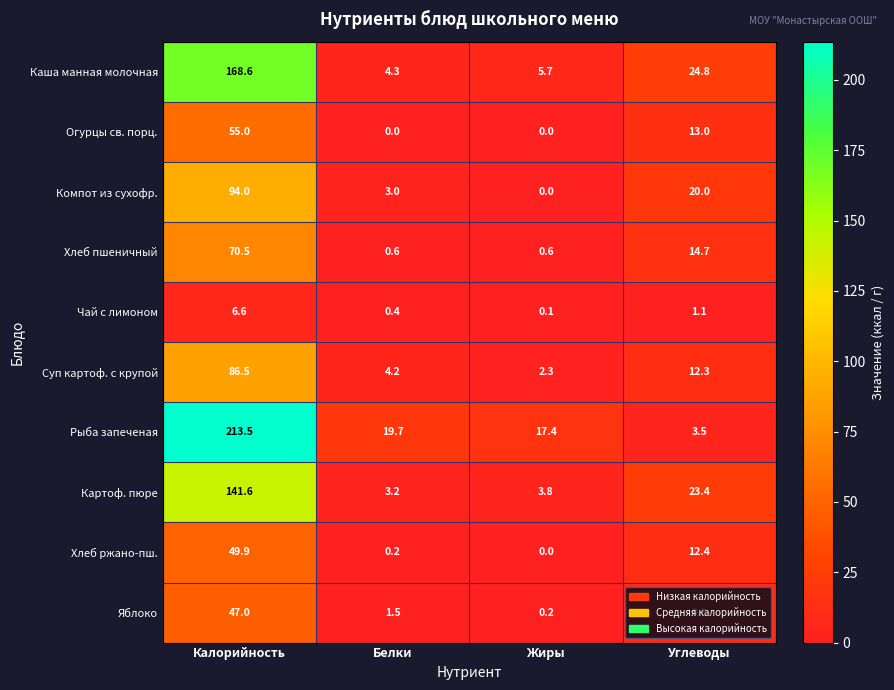

What is the maximum value shown in the chart?

213.5